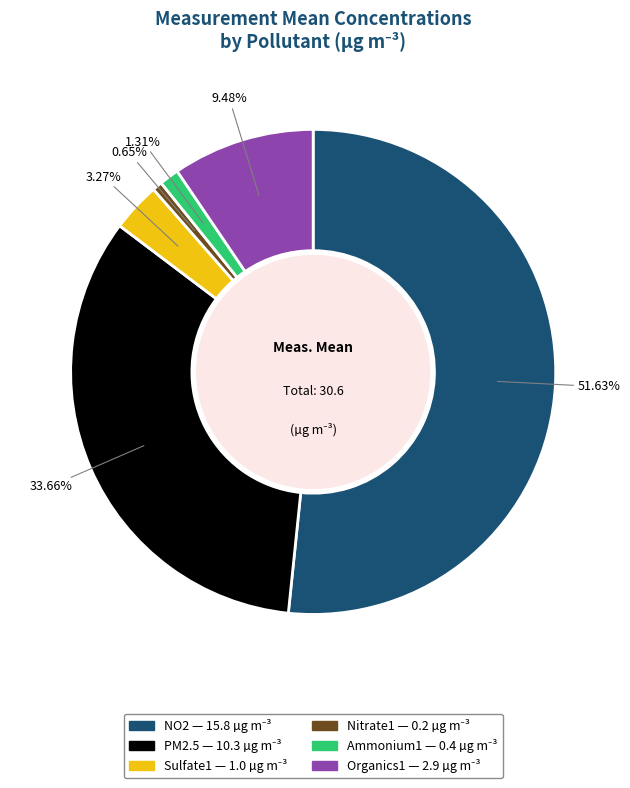

What percentage is the Nitrate1 slice, to the nearest percent?

1%